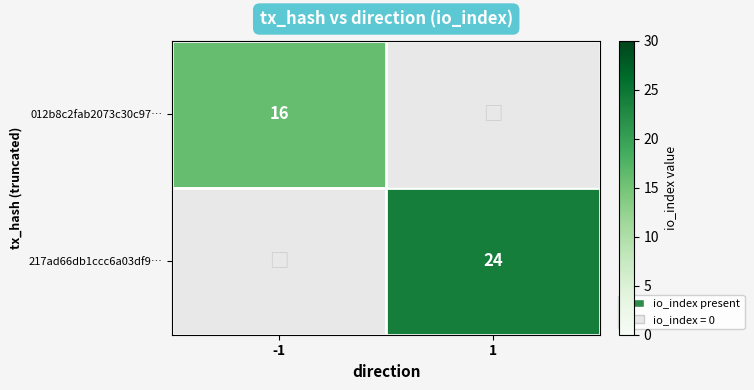

The 217ad66db1ccc6a03df9… series shows 24 at 1. True or false?

True